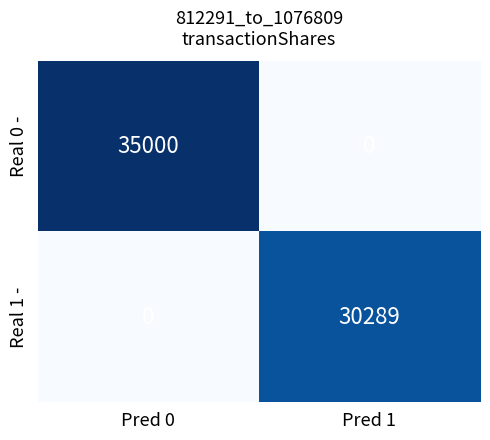

The Real 0 - series shows 0 at Pred 1. True or false?

True